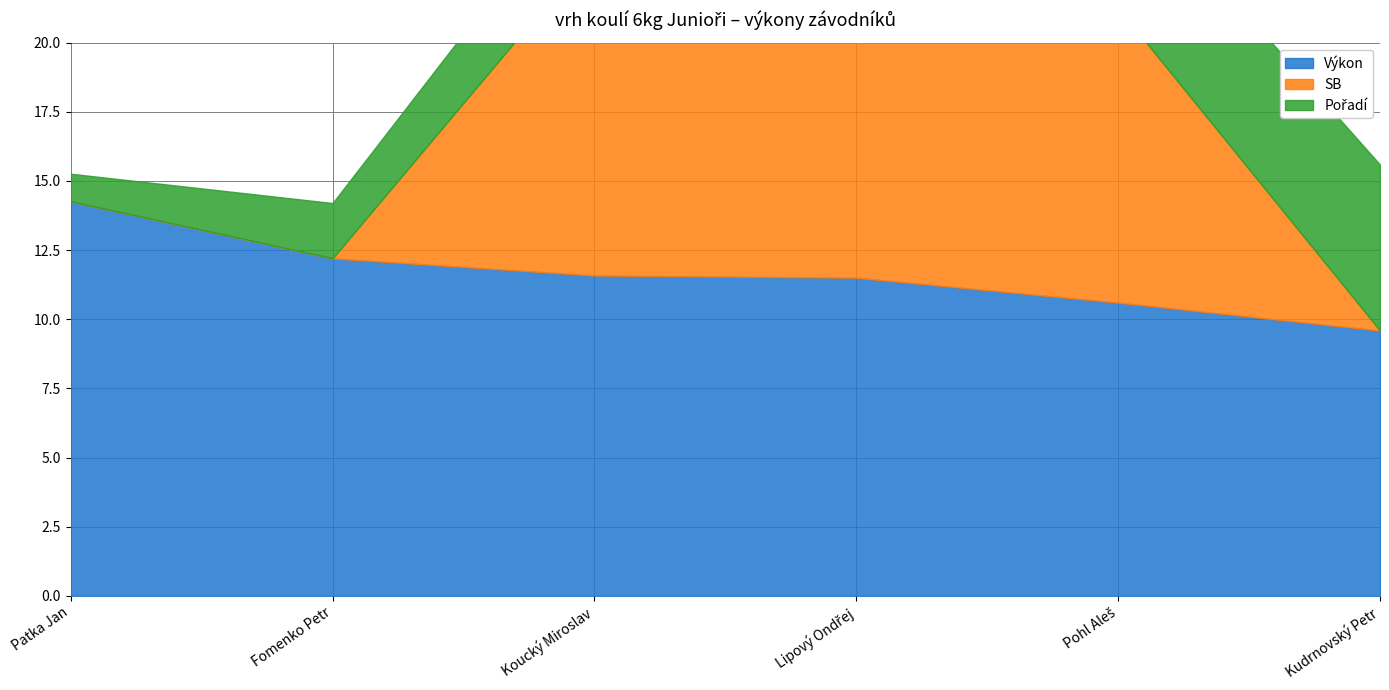

What is the spread (max minus min) of values at Fomenko Petr?

12.2